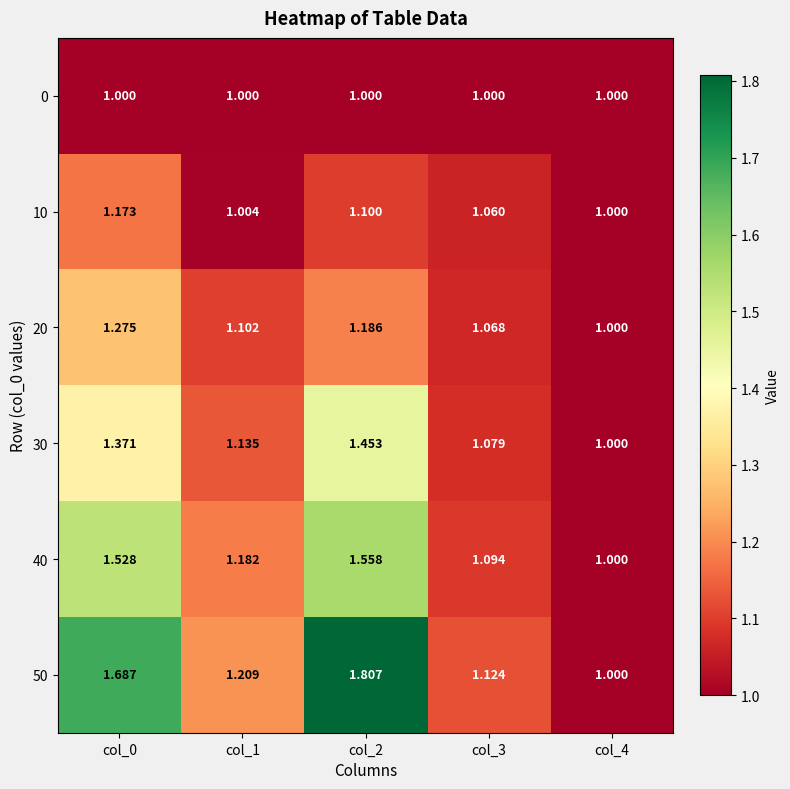

Is the value of 20 at col_4 greater than the value of 10 at col_2?

No